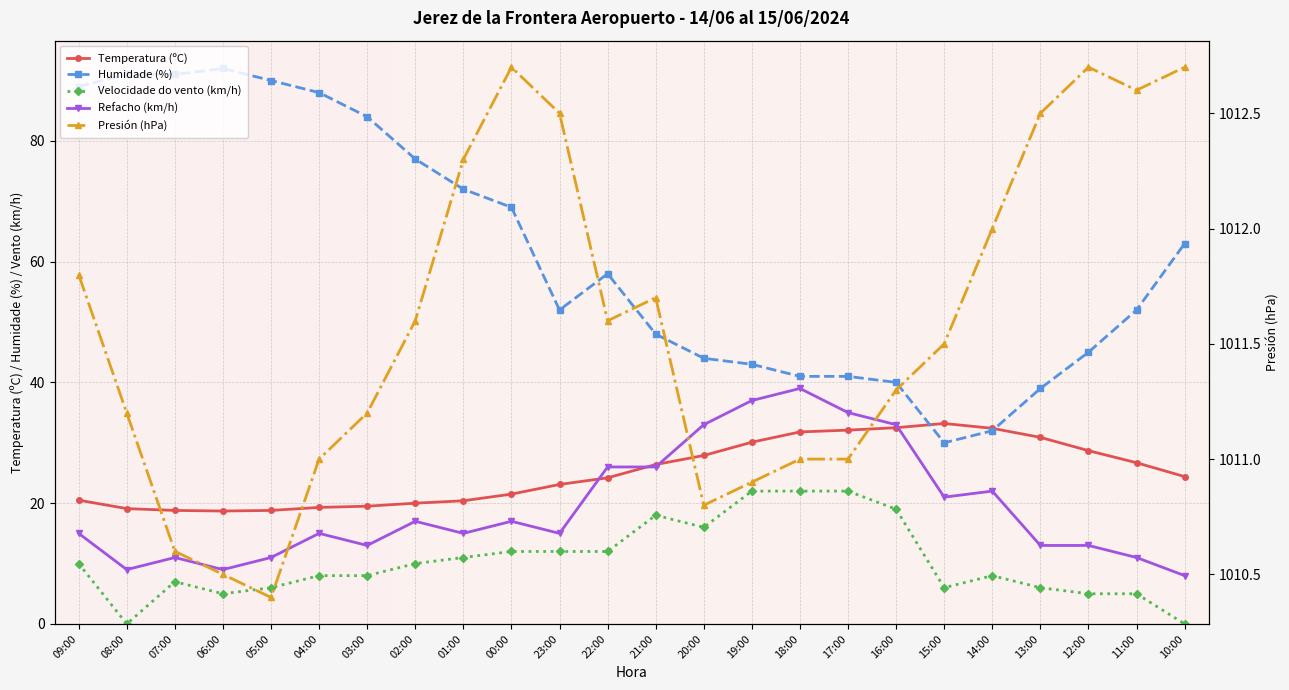

True or false: Temperatura (ºC) has a value of 25.4 at 04:00.

False